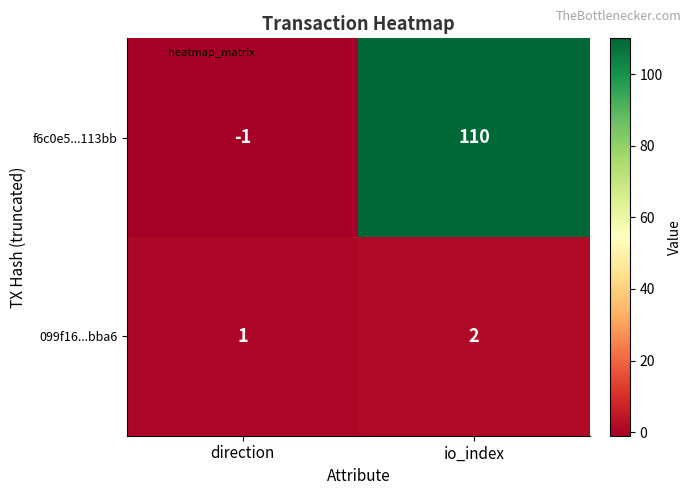

How many data points does each series have?

2